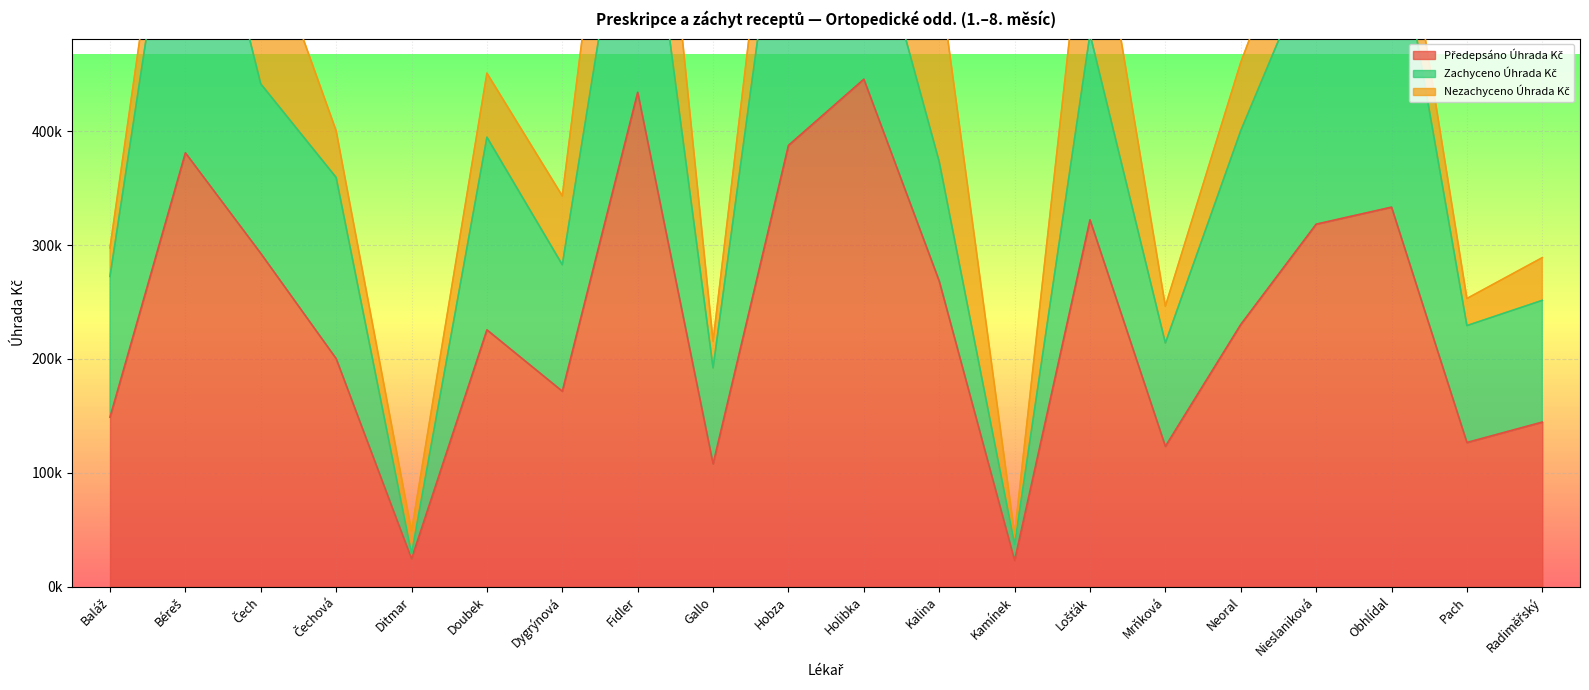

Which series has the largest total across all categories?

Předepsáno Úhrada Kč